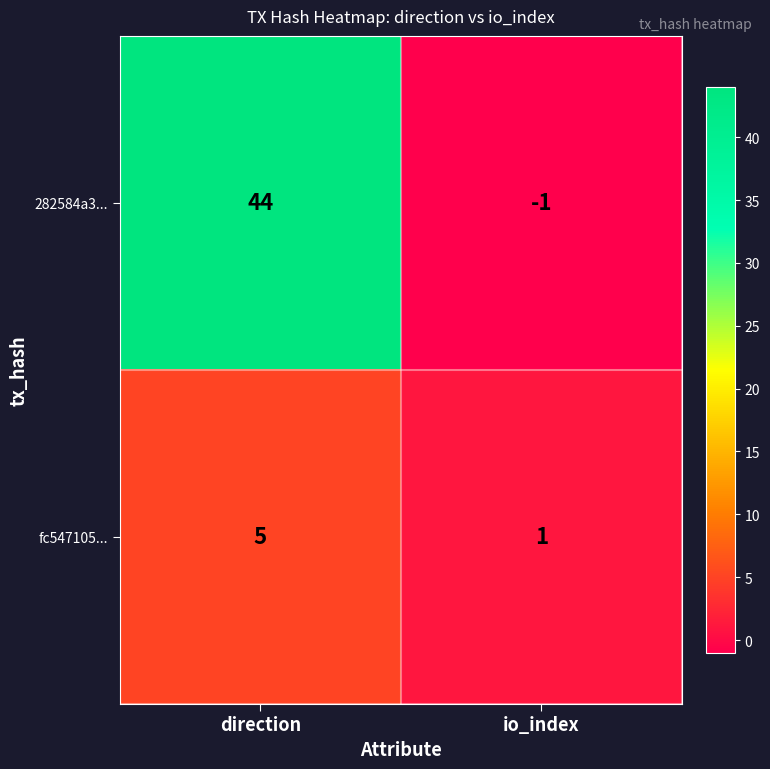

The 282584a3... series shows -1 at io_index. True or false?

True